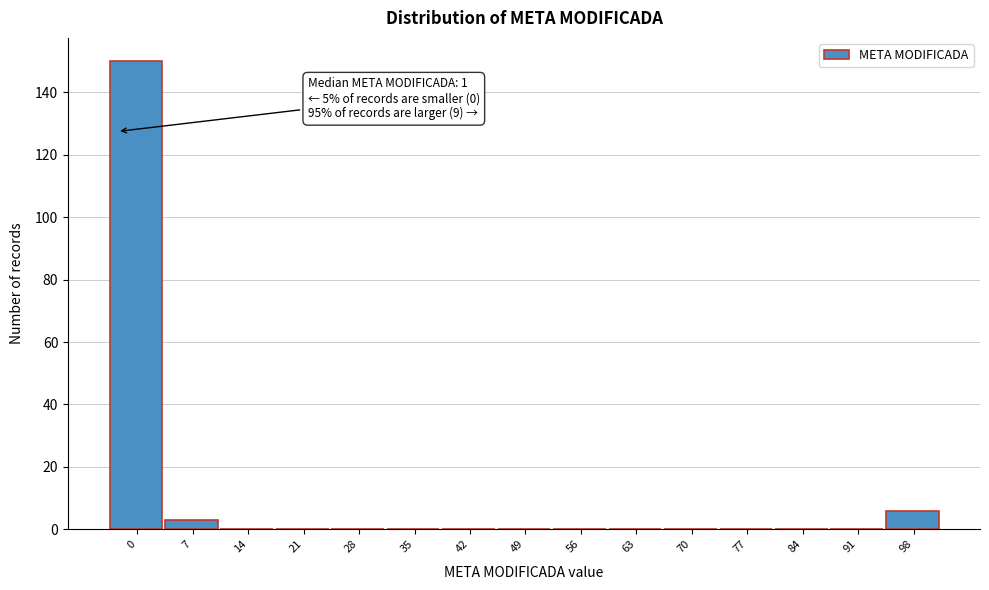

Reading left to right, transcribe all the data shown in this chart.

0=150	7=3	14=0	21=0	28=0	35=0	42=0	49=0	56=0	63=0	70=0	77=0	84=0	91=0	98=6